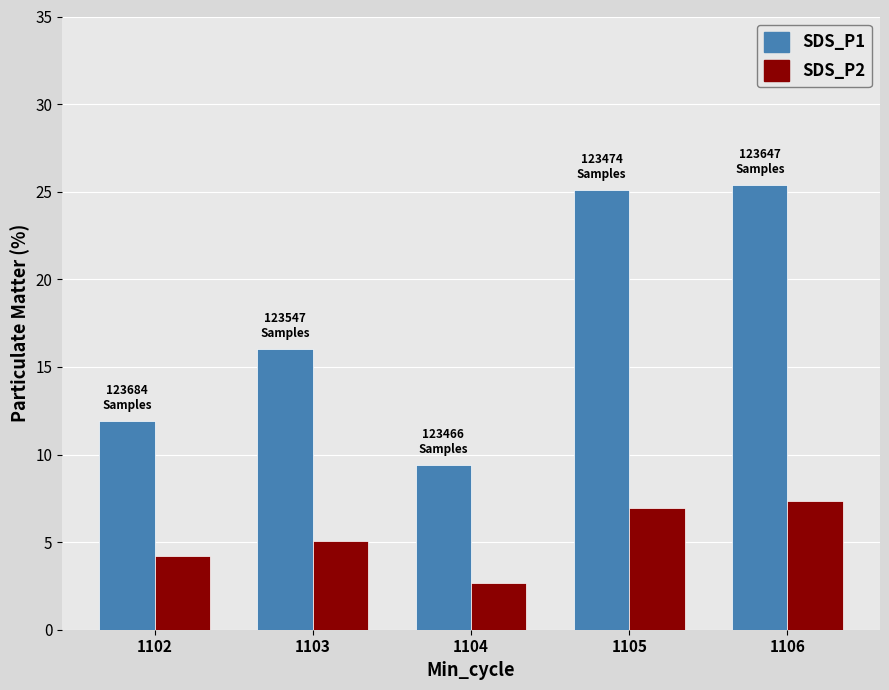

At which category is the sum across all series the highest?

1106